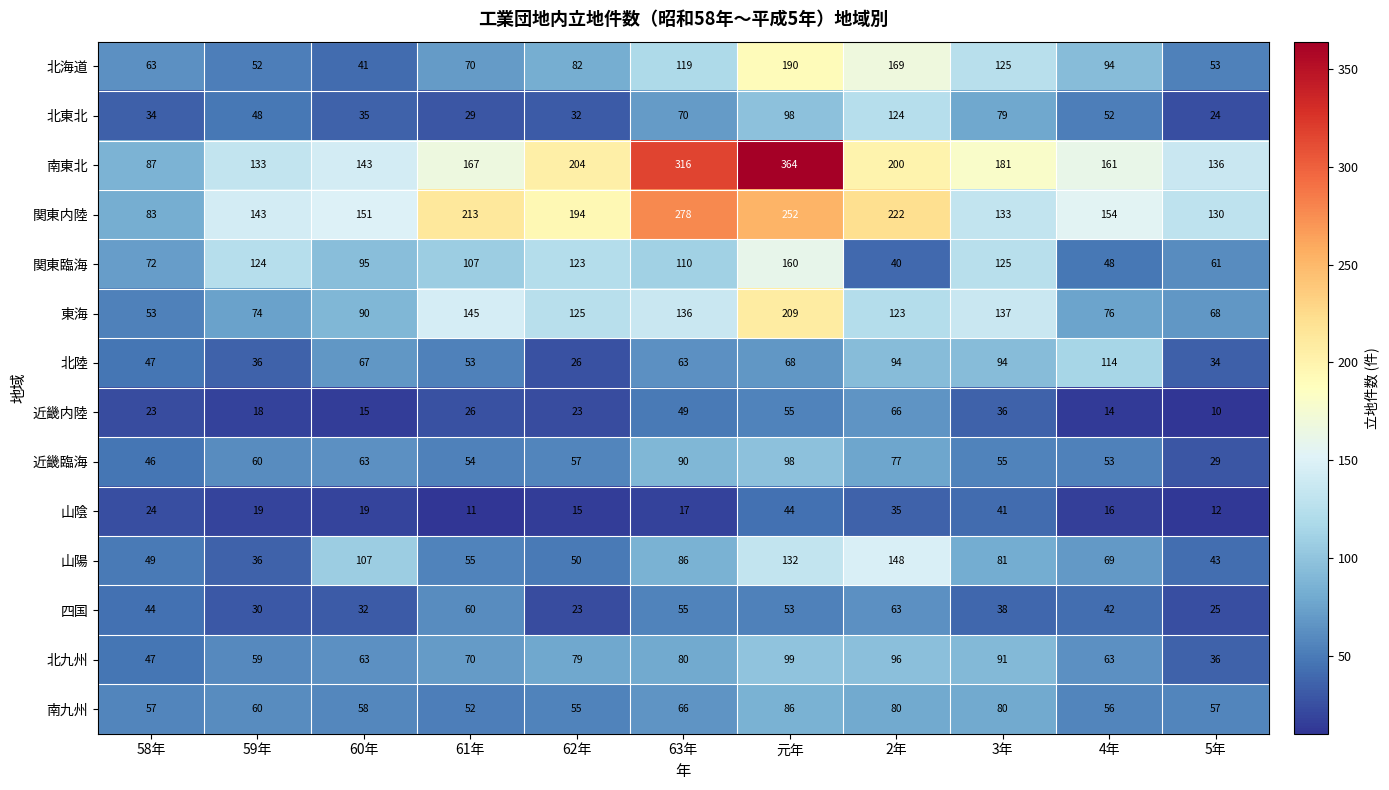

What is the maximum value shown in the chart?

364